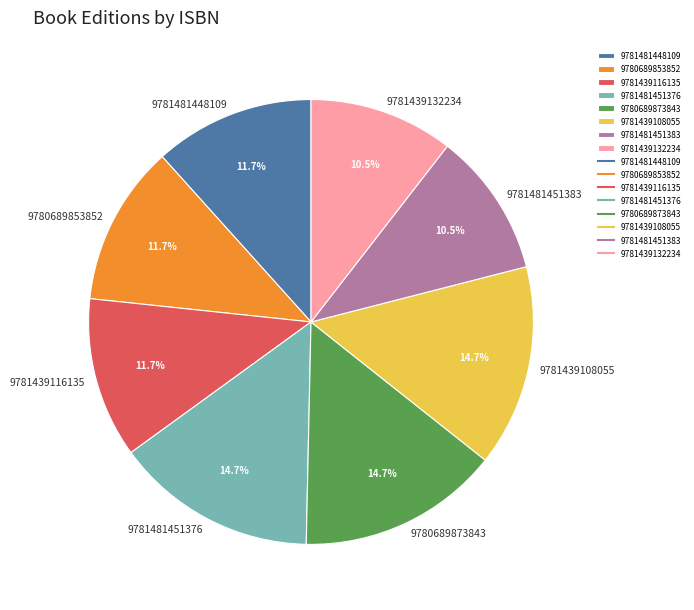

What percentage is the 9781481448109 slice, to the nearest percent?

12%